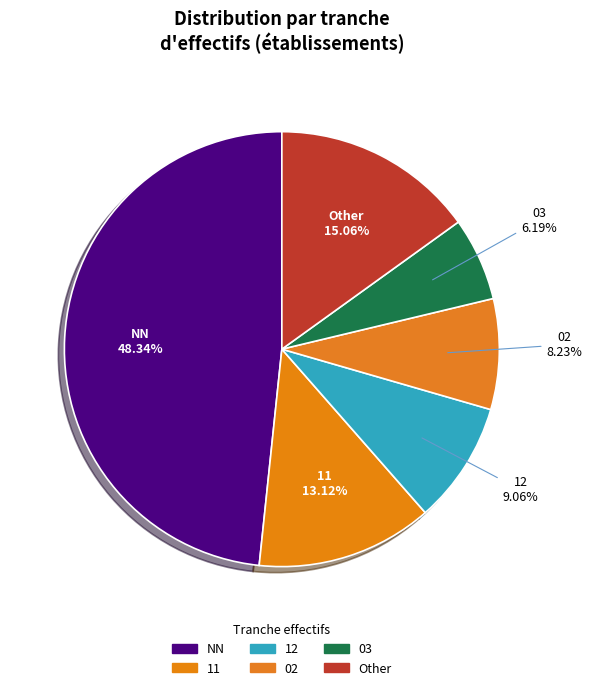

Which slice is the largest?

NN